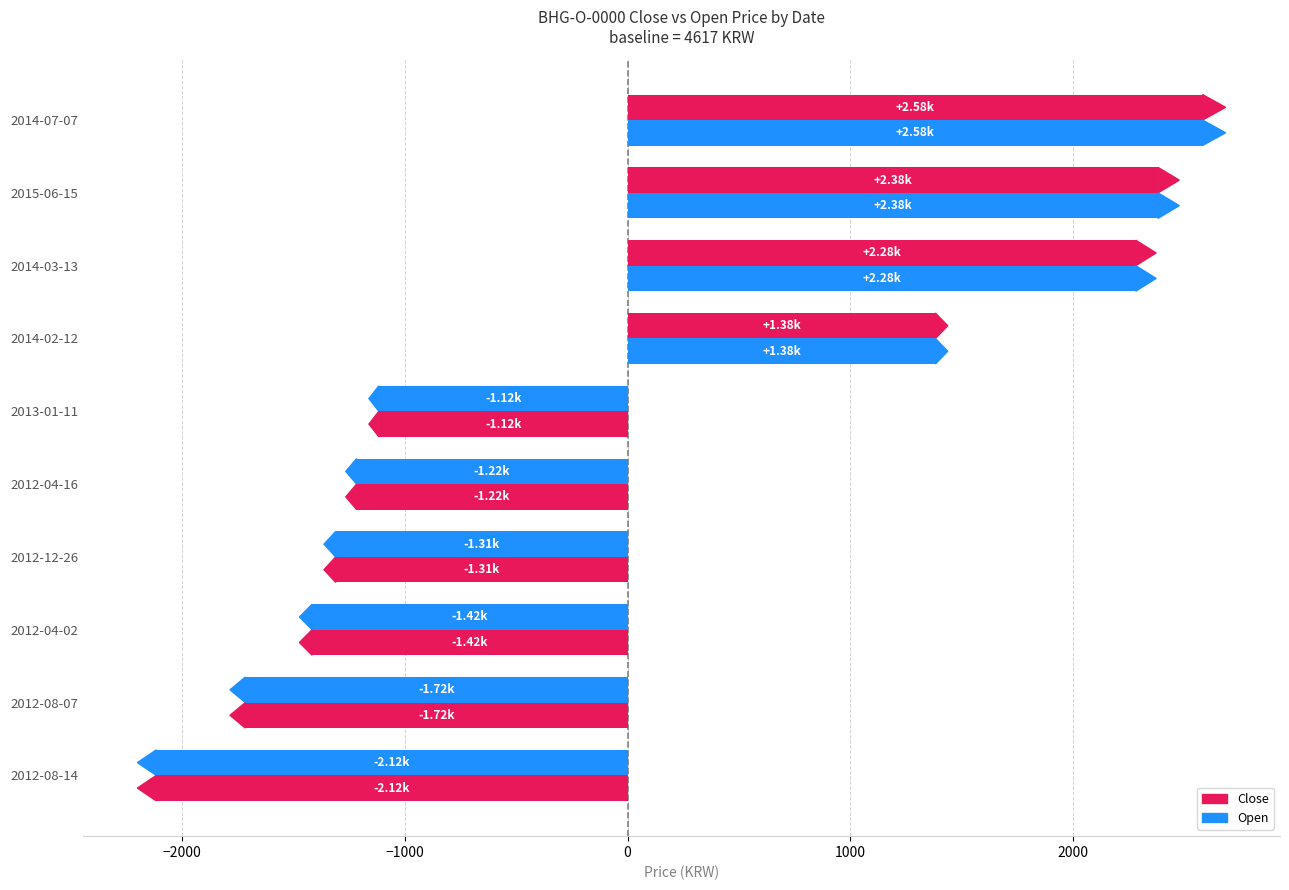

How many negative values does the Close series have?

6